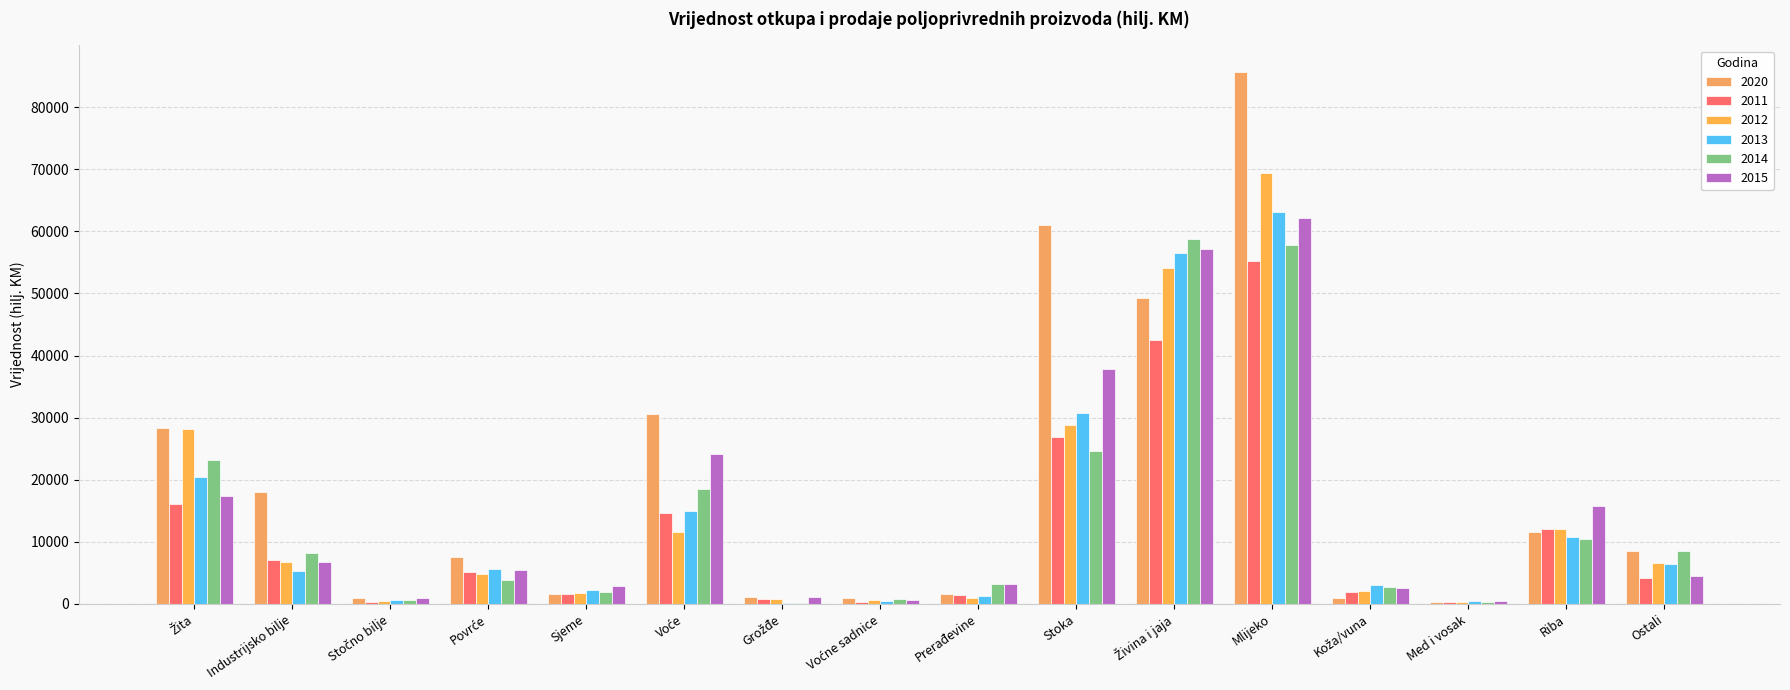

How many data points does each series have?

16